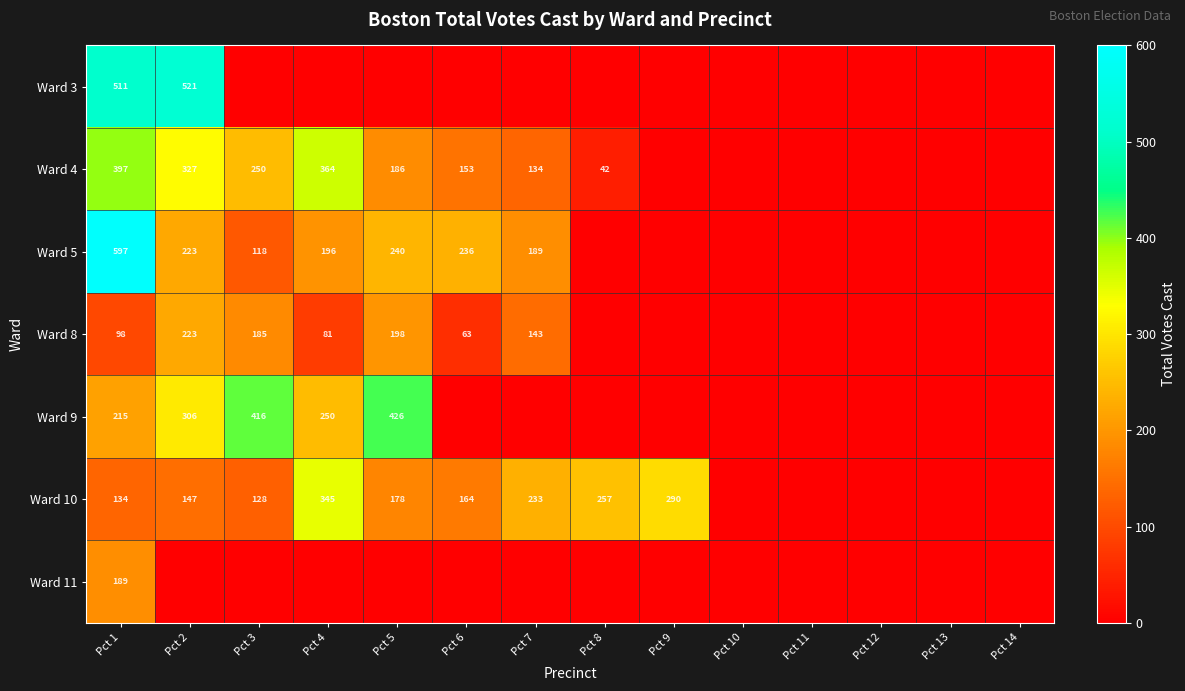

Which label corresponds to the largest value in the chart?

Pct 1